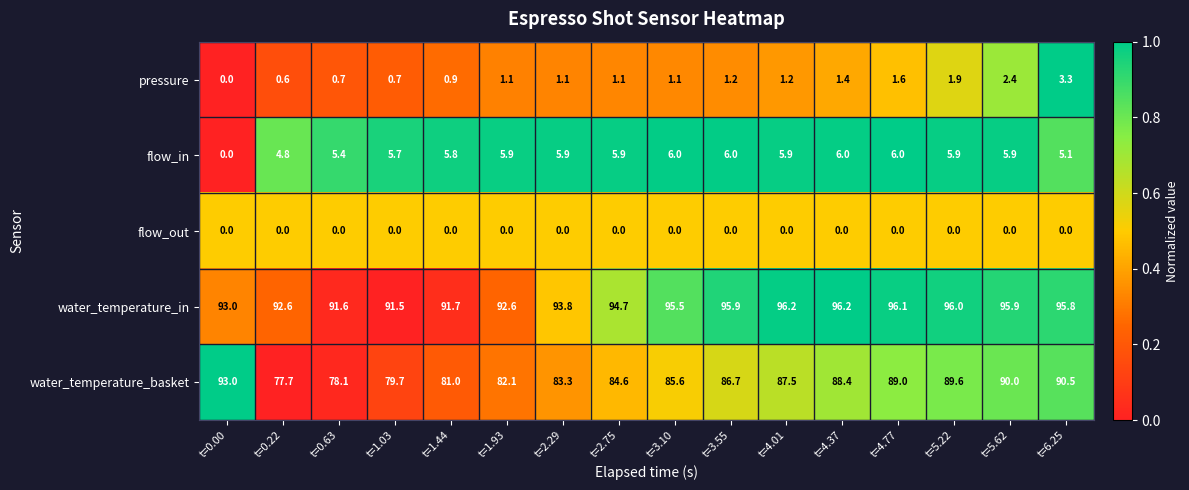

List the series in order of their peak value, lowest first.

flow_out, pressure, flow_in, water_temperature_basket, water_temperature_in